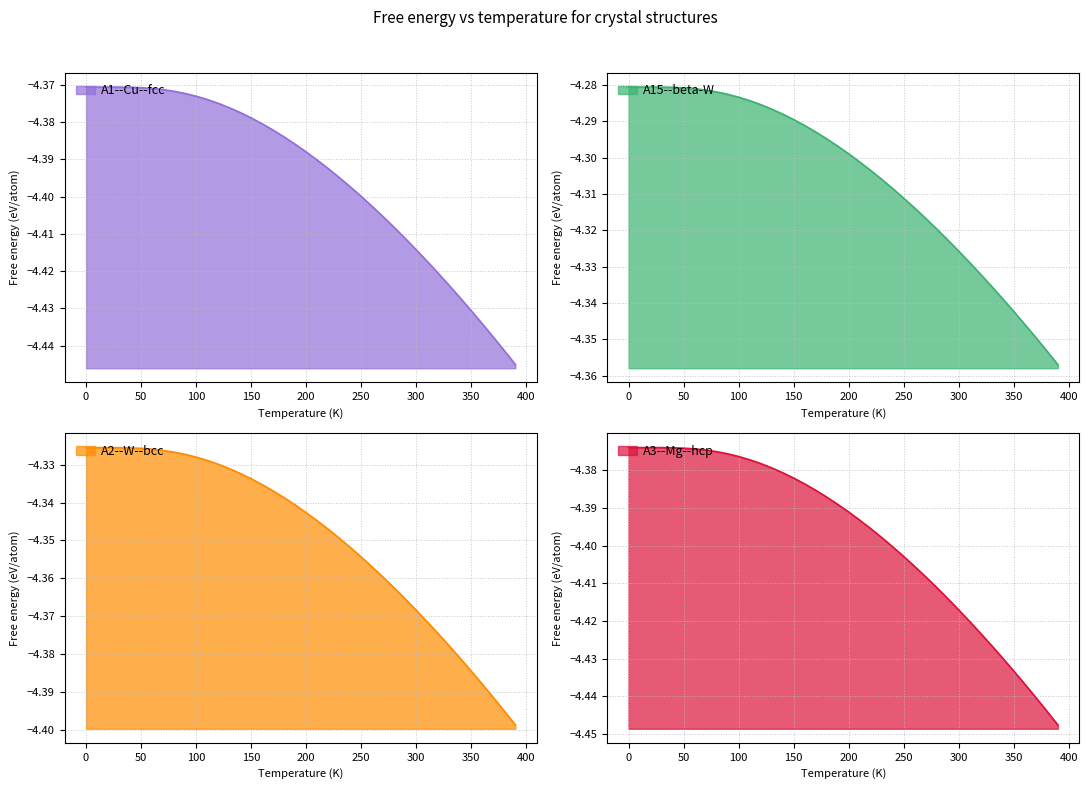

Reading left to right, what are all the values shown in this chart?

A1--Cu--fcc: -4.4	-4.4	-4.4	-4.4	-4.4	-4.4	-4.4	-4.4	-4.4	-4.4	-4.4	-4.4	-4.4	-4.4	-4.4	-4.4	-4.4	-4.4	-4.4	-4.4	-4.4	-4.4	-4.4	-4.4	-4.4	-4.4	-4.4	-4.4	-4.4	-4.4	-4.4	-4.4	-4.4	-4.4	-4.4	-4.4	-4.4	-4.4	-4.4	-4.4
A15--beta-W: -4.3	-4.3	-4.3	-4.3	-4.3	-4.3	-4.3	-4.3	-4.3	-4.3	-4.3	-4.3	-4.3	-4.3	-4.3	-4.3	-4.3	-4.3	-4.3	-4.3	-4.3	-4.3	-4.3	-4.3	-4.3	-4.3	-4.3	-4.3	-4.3	-4.3	-4.3	-4.3	-4.3	-4.3	-4.3	-4.3	-4.3	-4.3	-4.4	-4.4
A2--W--bcc: -4.3	-4.3	-4.3	-4.3	-4.3	-4.3	-4.3	-4.3	-4.3	-4.3	-4.3	-4.3	-4.3	-4.3	-4.3	-4.3	-4.3	-4.3	-4.3	-4.3	-4.3	-4.3	-4.3	-4.3	-4.4	-4.4	-4.4	-4.4	-4.4	-4.4	-4.4	-4.4	-4.4	-4.4	-4.4	-4.4	-4.4	-4.4	-4.4	-4.4
A3--Mg--hcp: -4.4	-4.4	-4.4	-4.4	-4.4	-4.4	-4.4	-4.4	-4.4	-4.4	-4.4	-4.4	-4.4	-4.4	-4.4	-4.4	-4.4	-4.4	-4.4	-4.4	-4.4	-4.4	-4.4	-4.4	-4.4	-4.4	-4.4	-4.4	-4.4	-4.4	-4.4	-4.4	-4.4	-4.4	-4.4	-4.4	-4.4	-4.4	-4.4	-4.4